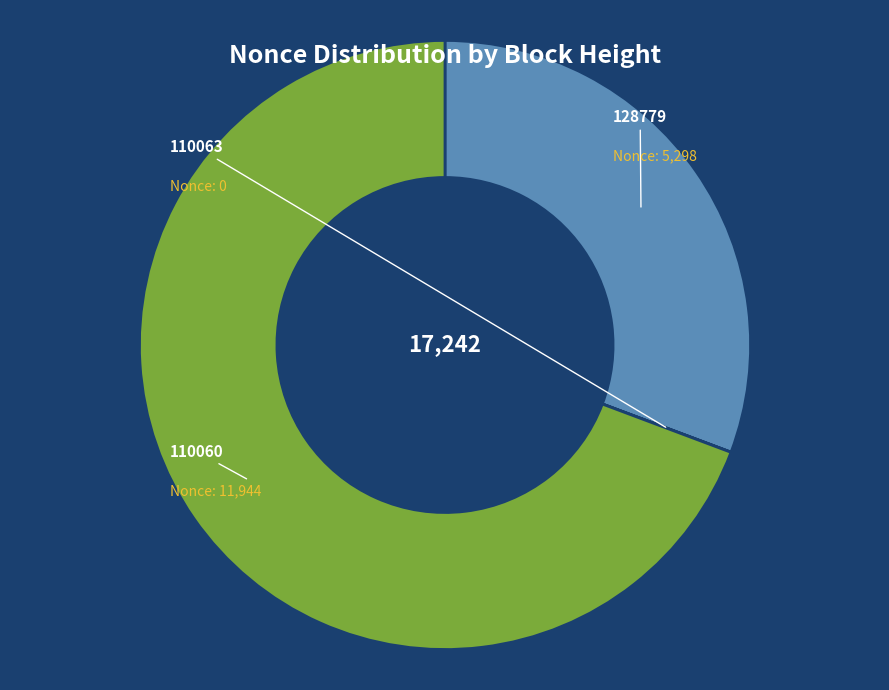

Is there a majority slice in this chart?

Yes